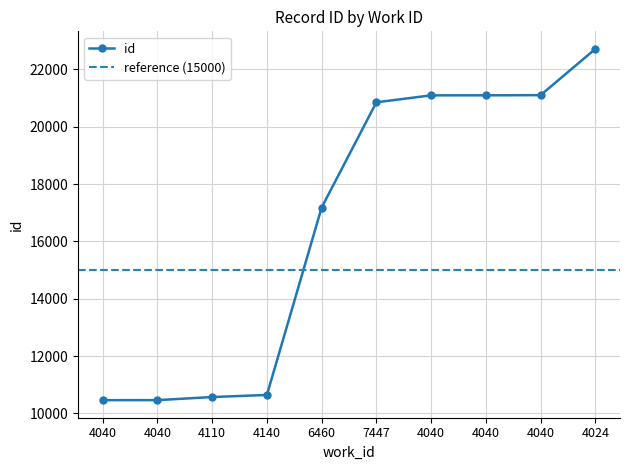

At which label is the value closest to 16589?

6460